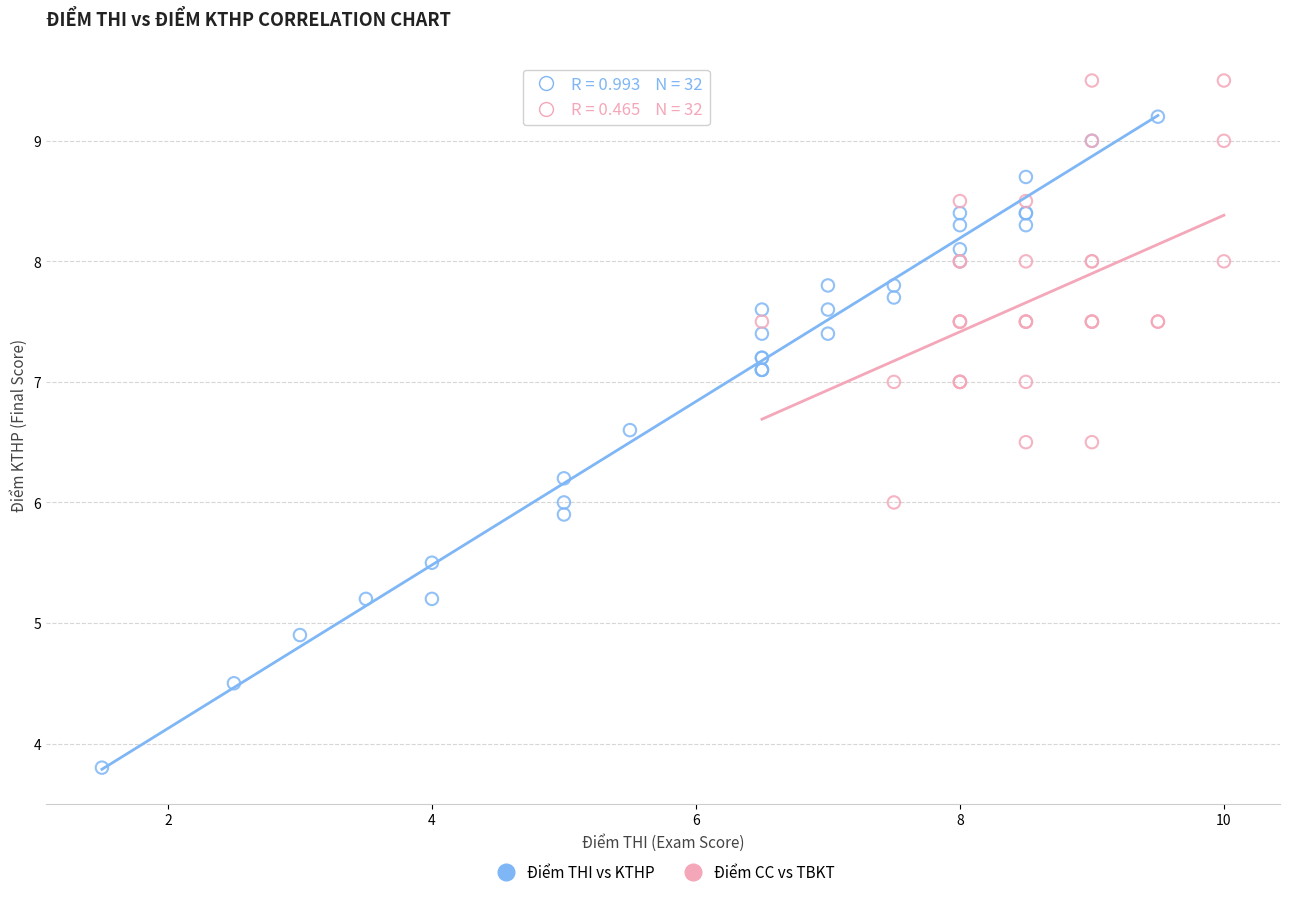

Which series has the largest Y range (max minus min)?

Điểm THI vs KTHP